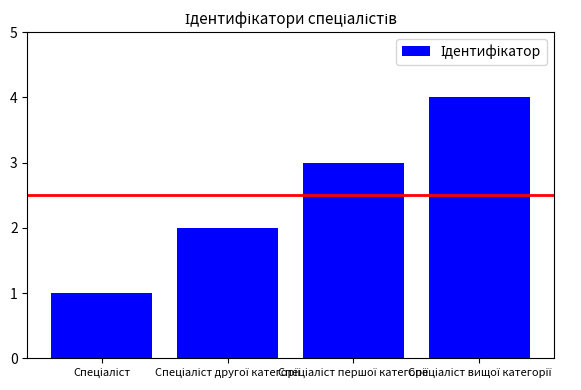

What is the maximum value shown in the chart?

4